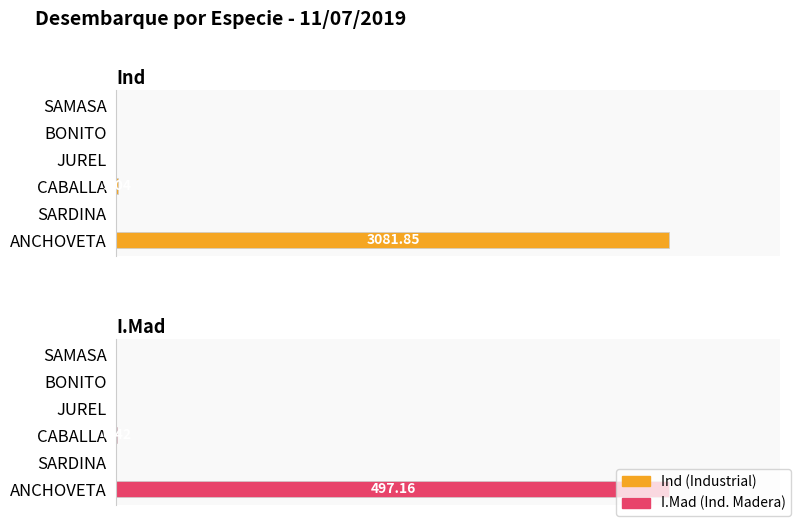

Reading right to left, what are all the values shown in this chart?

Ind: 0.0	0.0	0.0	9.0	0.0	3081.8
I.Mad: 0.0	0.0	0.0	0.4	0.0	497.2